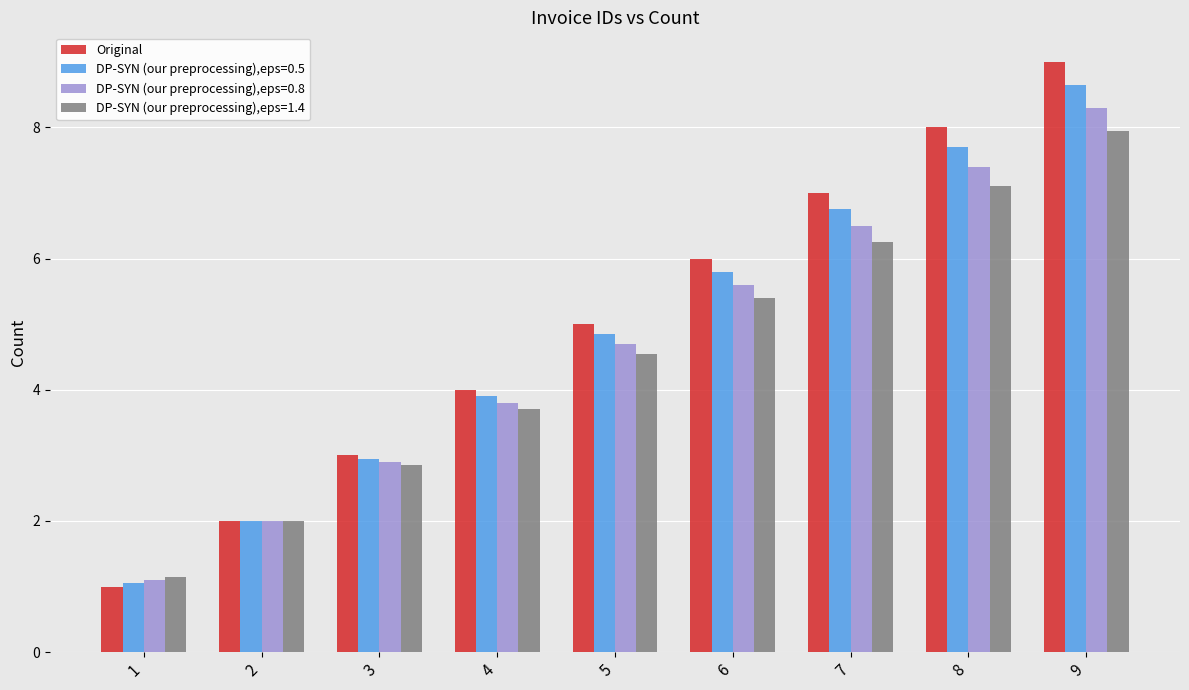

List the labels in order of Original value, smallest first.

1, 2, 3, 4, 5, 6, 7, 8, 9